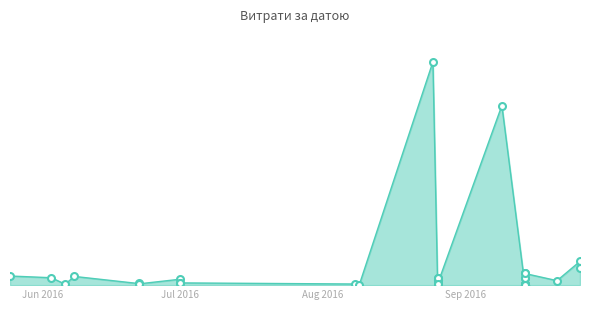

Approximately how many times larger is the value at 14.09.2016 compared to 21.09.2016?

0.1